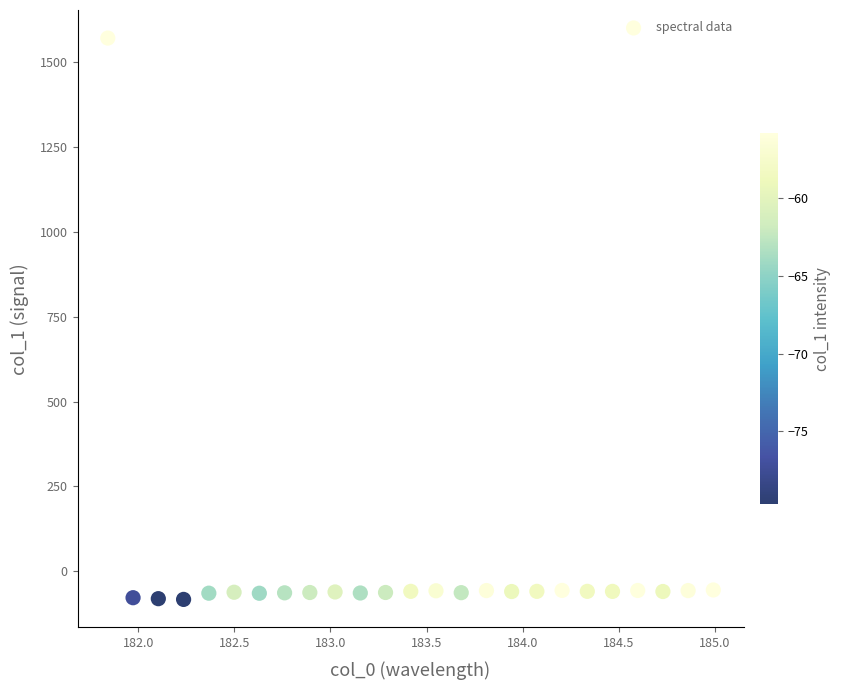

What is the range of X values (max minus min)?

3.1